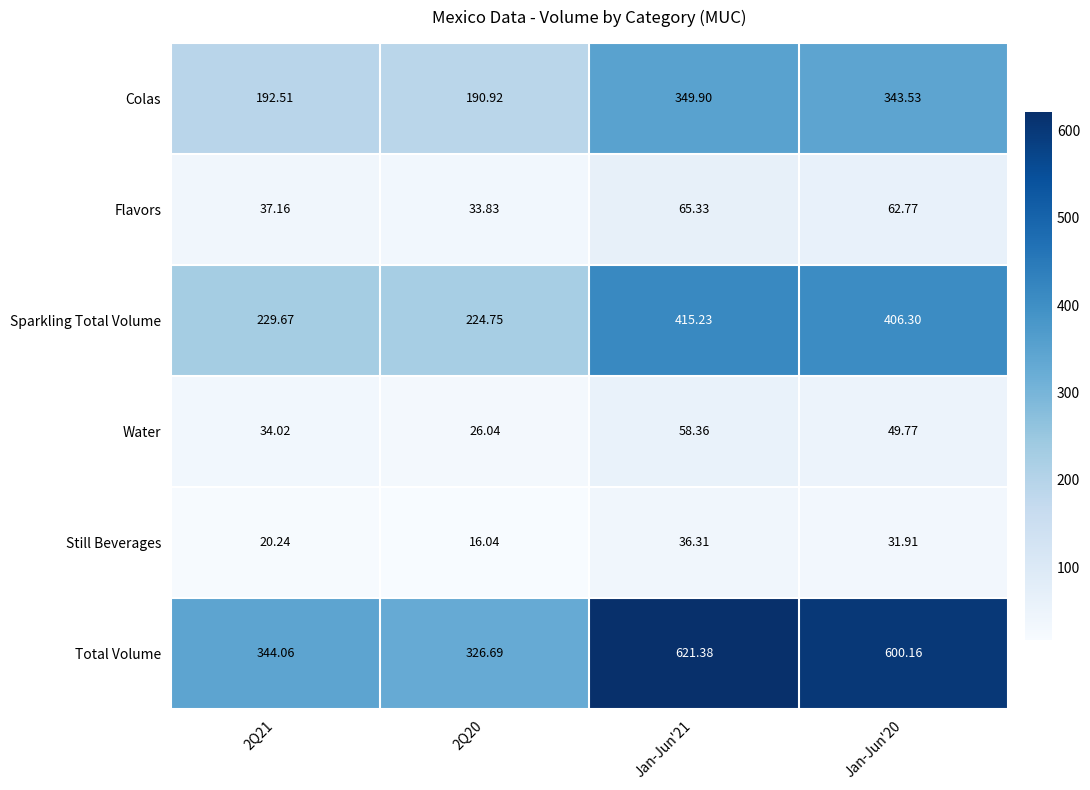

Which series changed the most between 2Q21 and 2Q20?

Total Volume